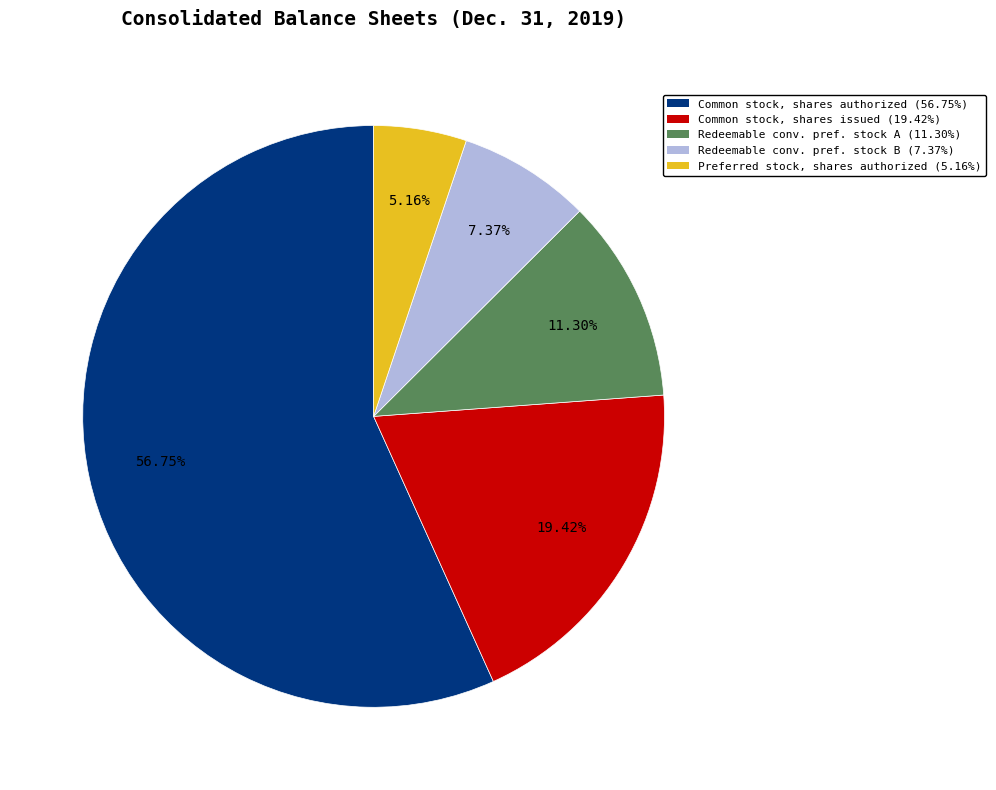

Combined, do Preferred stock, shares authorized (5.16%) and Redeemable conv. pref. stock B (7.37%) account for over 50%?

No